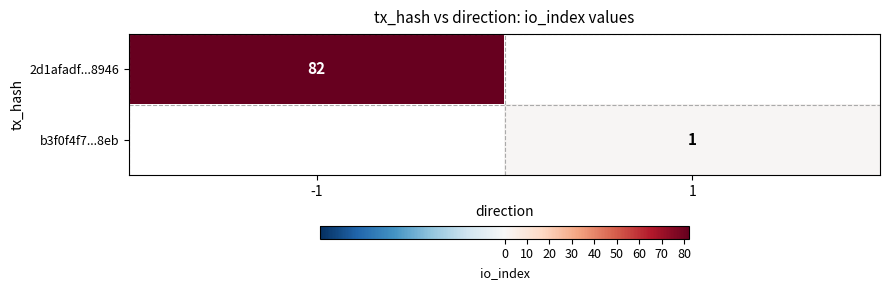

The 2d1afadf...8946 series shows 141 at -1. True or false?

False